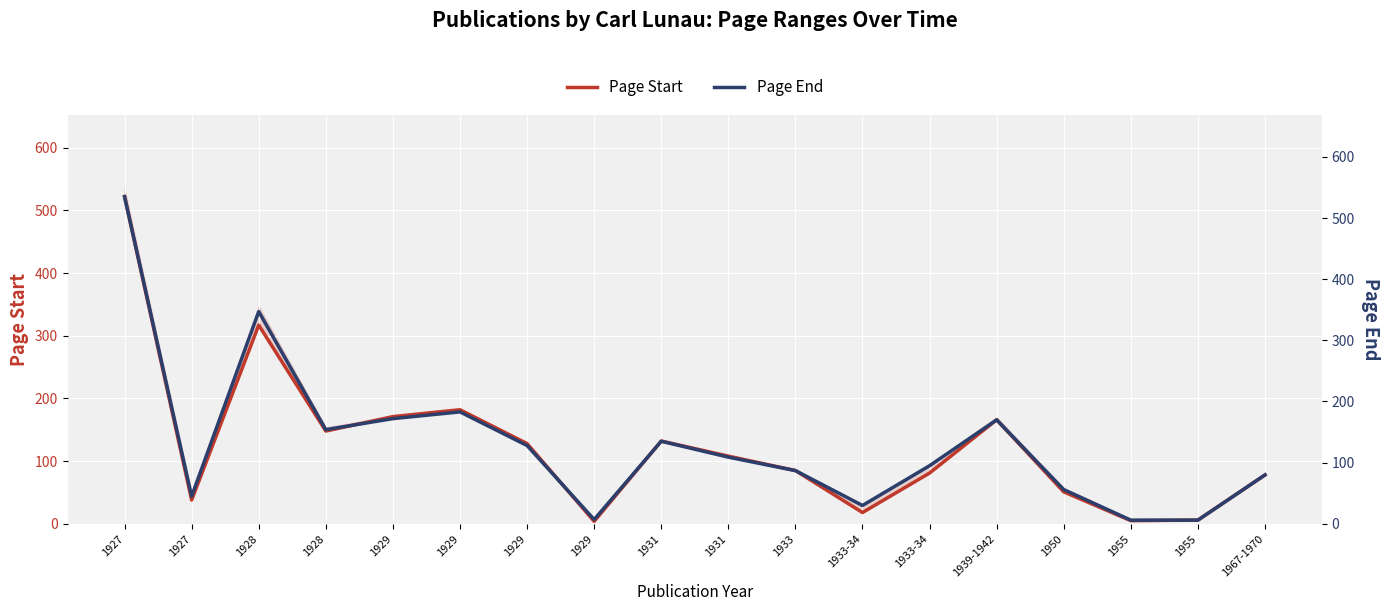

The value of Page End at 1933 is 32. True or false?

False